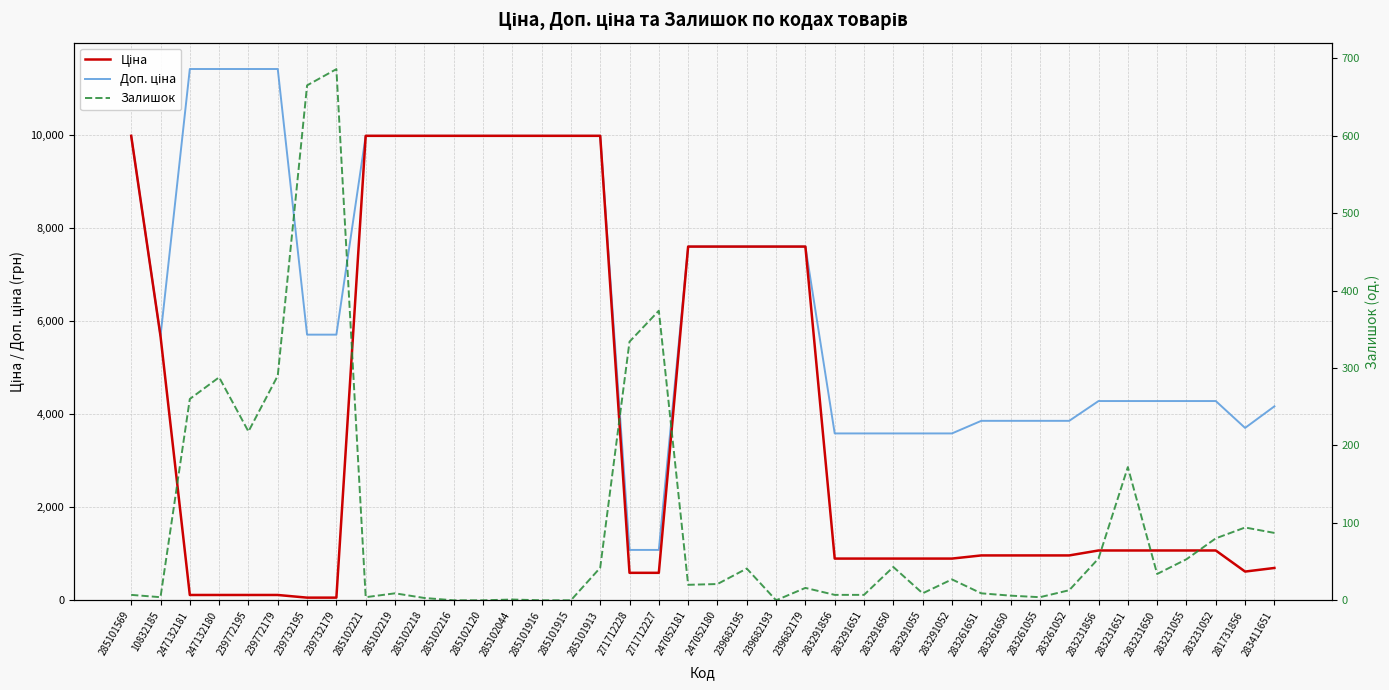

What is the average value of the Ціна series?

4003.8